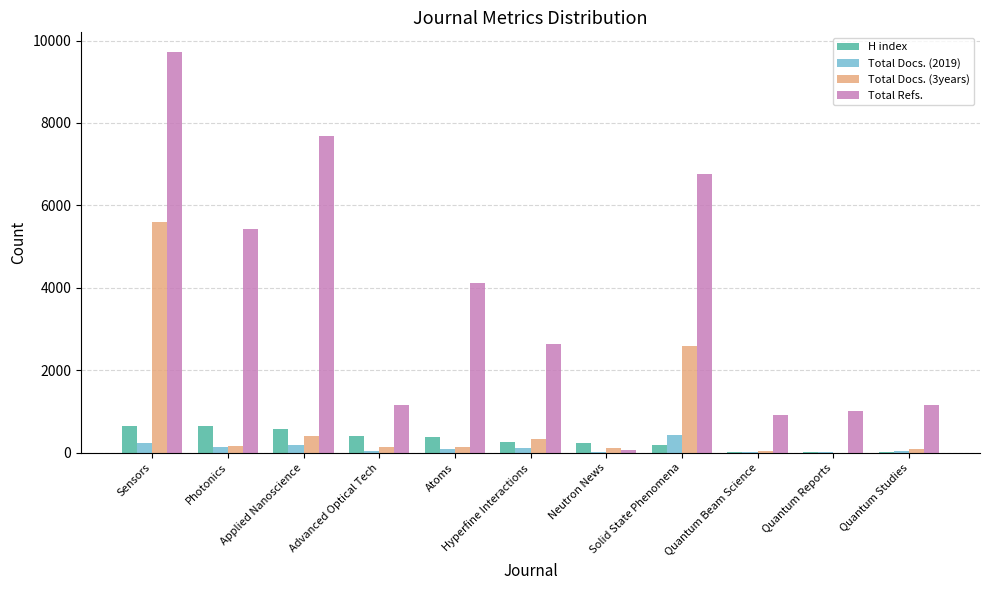

What is the difference between the Total Refs. values at Solid State Phenomena and Photonics?

1331